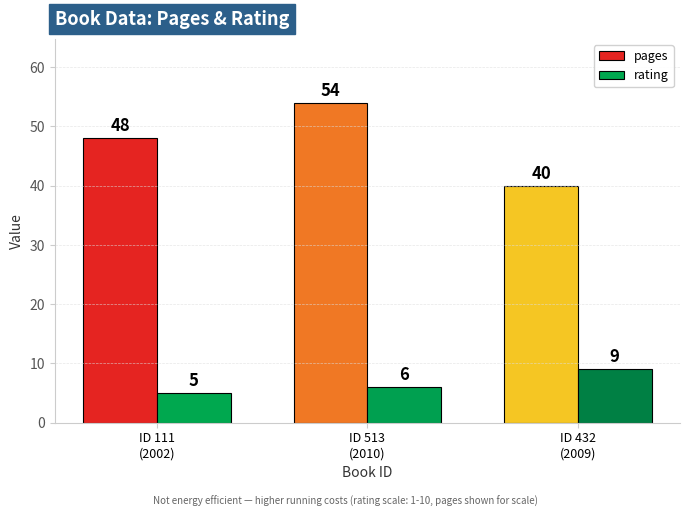

What is the maximum value shown in the chart?

54